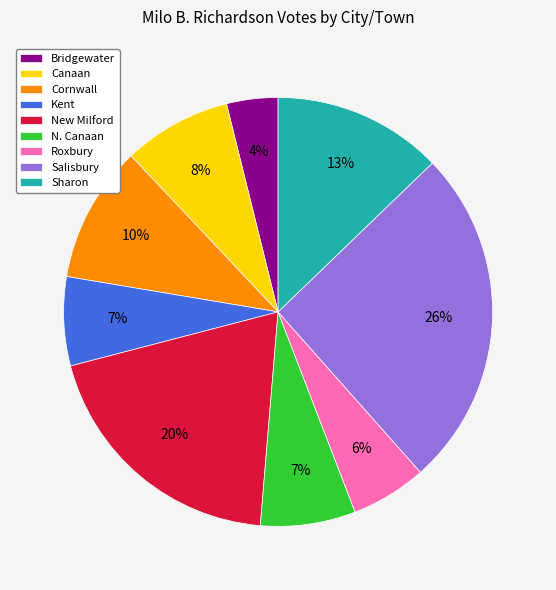

What is the largest slice in the pie chart?

Salisbury